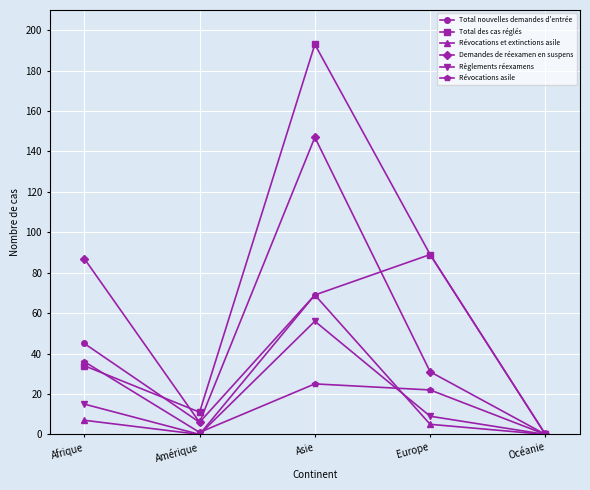

Reading left to right, list all the values displayed in this chart.

Total nouvelles demandes d'entrée: 45	6	69	89	0
Total des cas réglés: 34	11	193	89	0
Révocations et extinctions asile: 7	0	69	5	0
Demandes de réexamen en suspens: 87	6	147	31	0
Règlements réexamens: 15	0	56	9	0
Révocations asile: 36	1	25	22	0